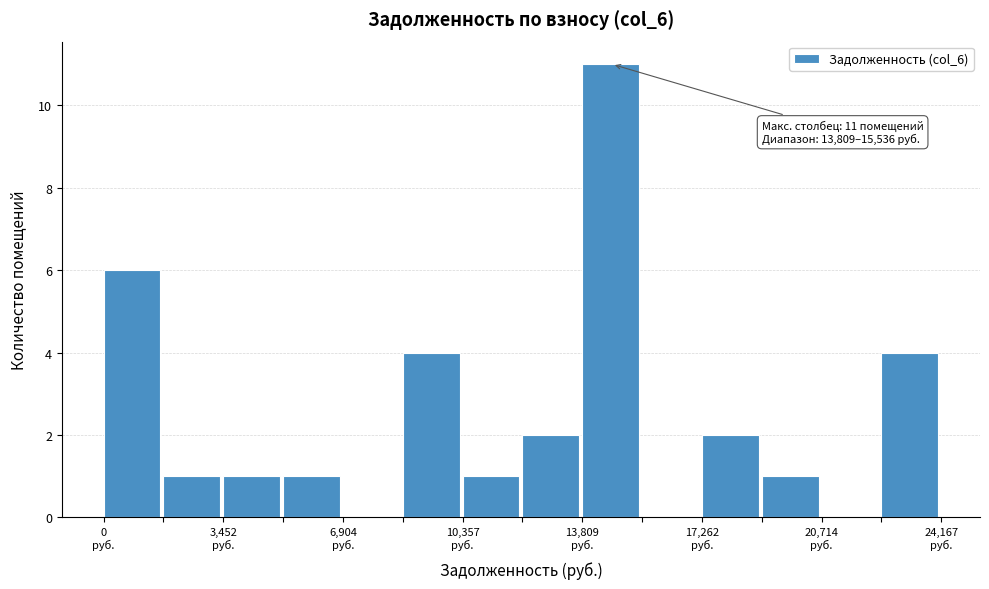

Read against the x-axis, roughly where is the centre of the tallest bar?

14500